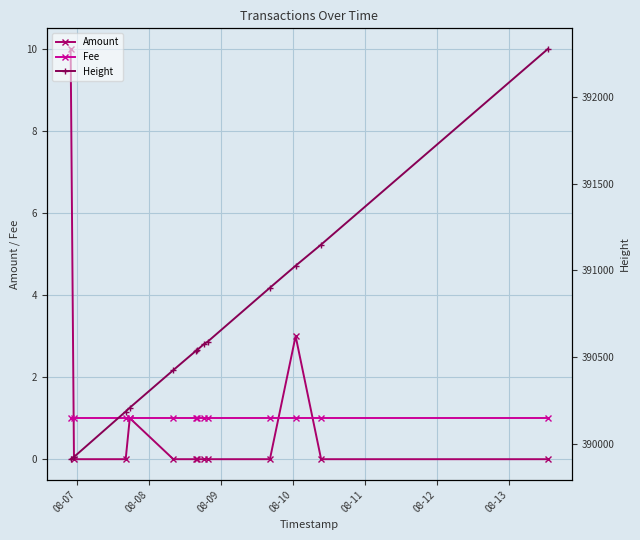

How many values in the Height series are below 390540?

6